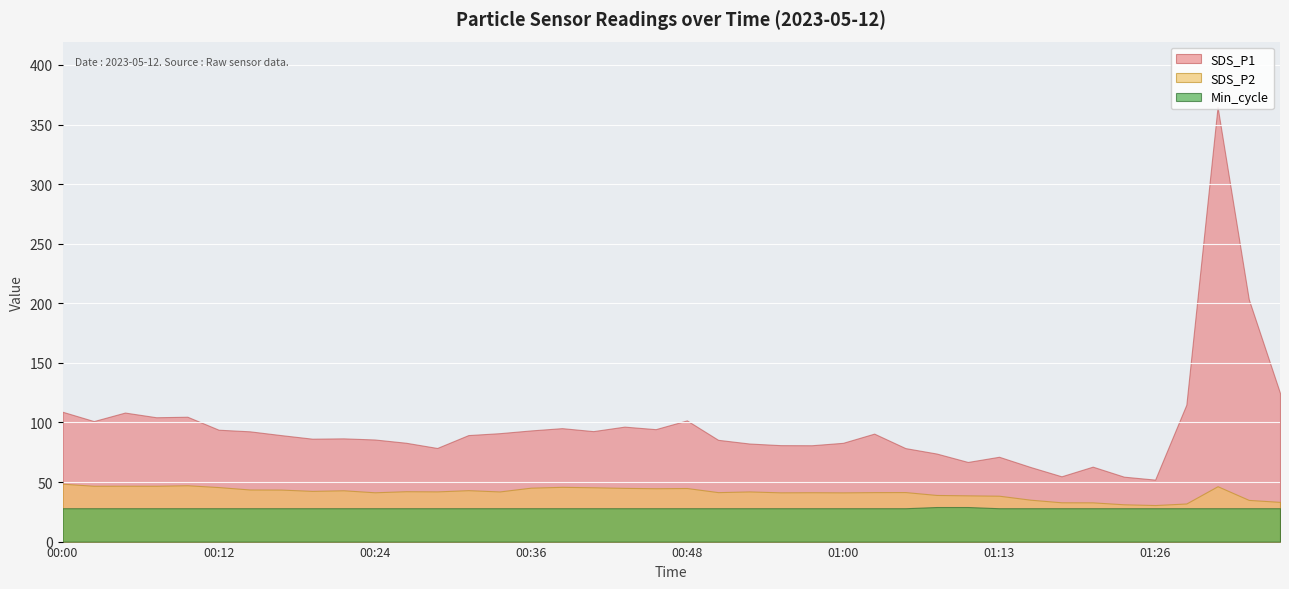

What position from the right is 01:03?

14